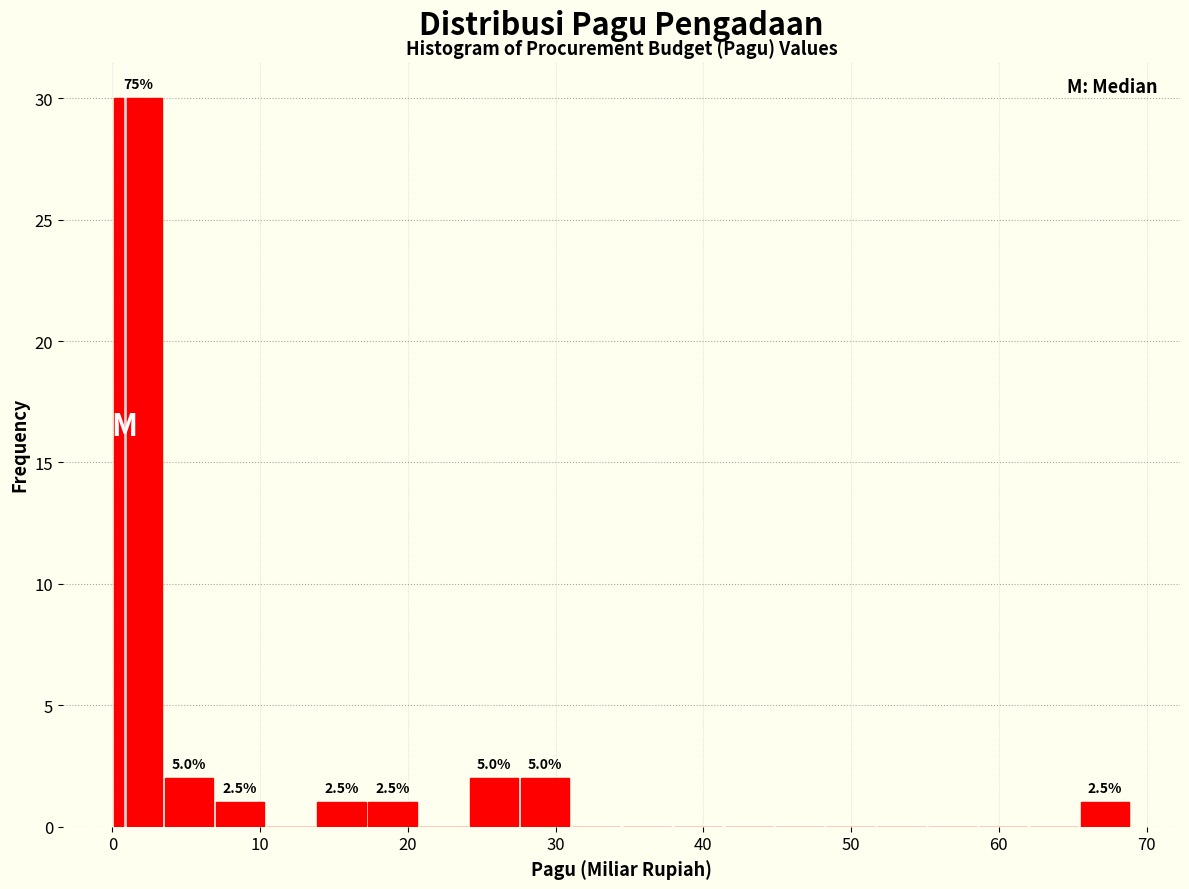

Around what value on the x-axis is the tallest bar? Give the approximate position of its centre, as read against the axis.

2